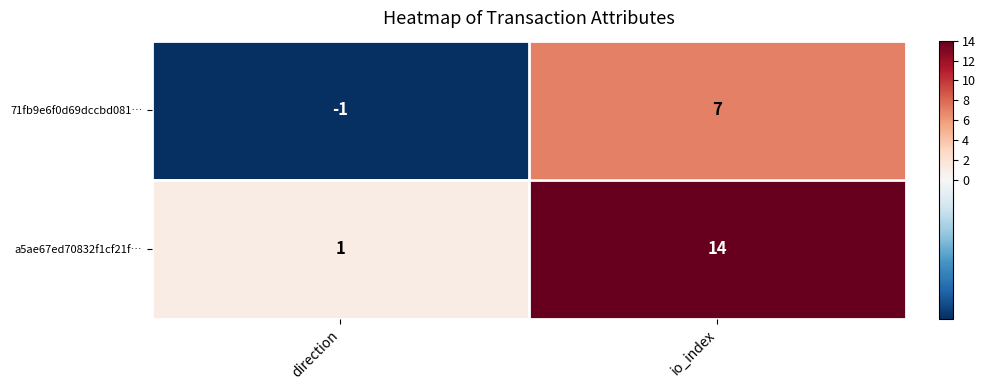

Which series changed the most between direction and io_index?

a5ae67ed70832f1cf21f…